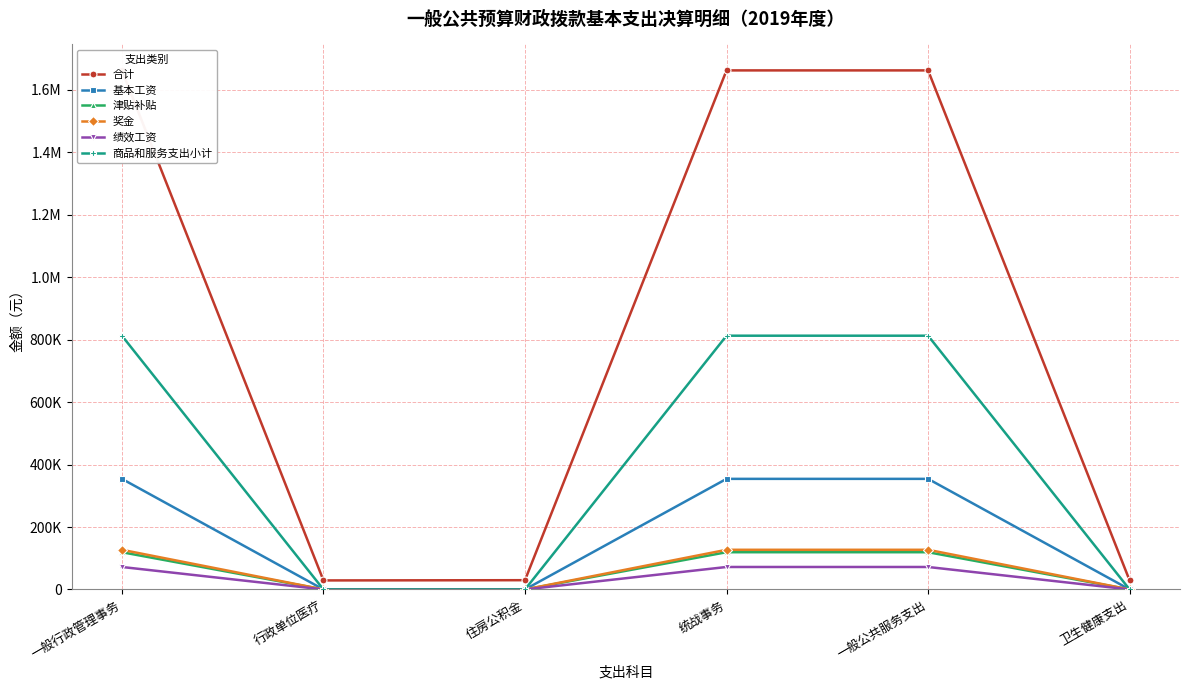

How many data points in 绩效工资 are less than 72000?

3